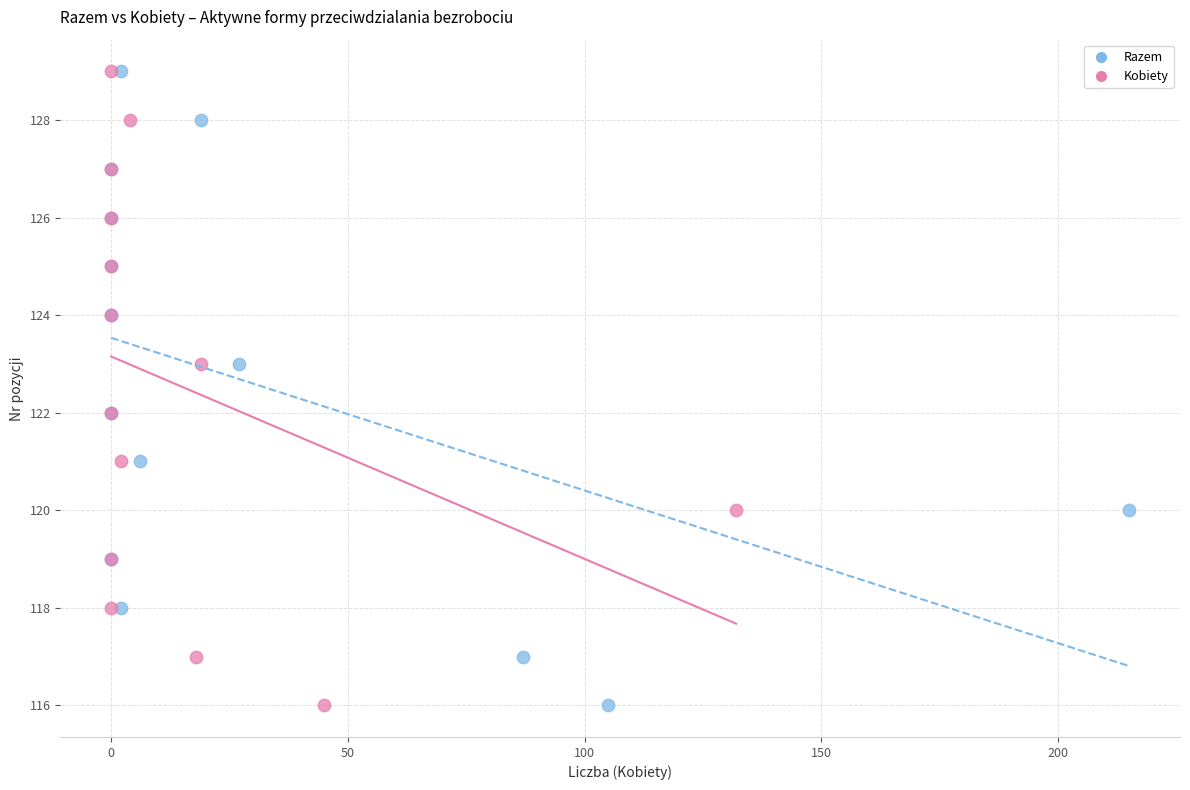

What are all the series names shown in the legend?

Razem, Kobiety